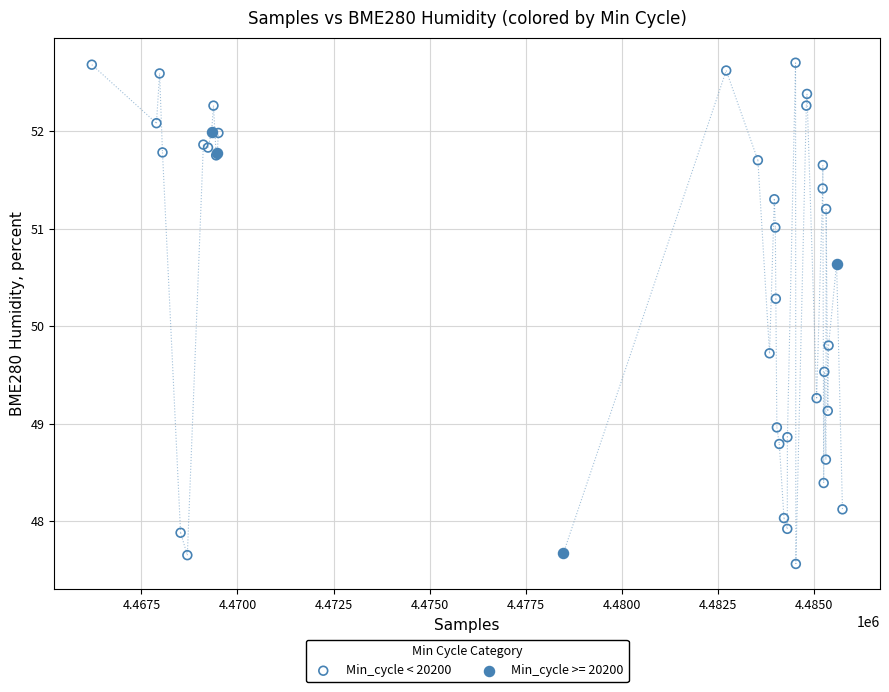

Which series has the largest Y range (max minus min)?

Min_cycle < 20200